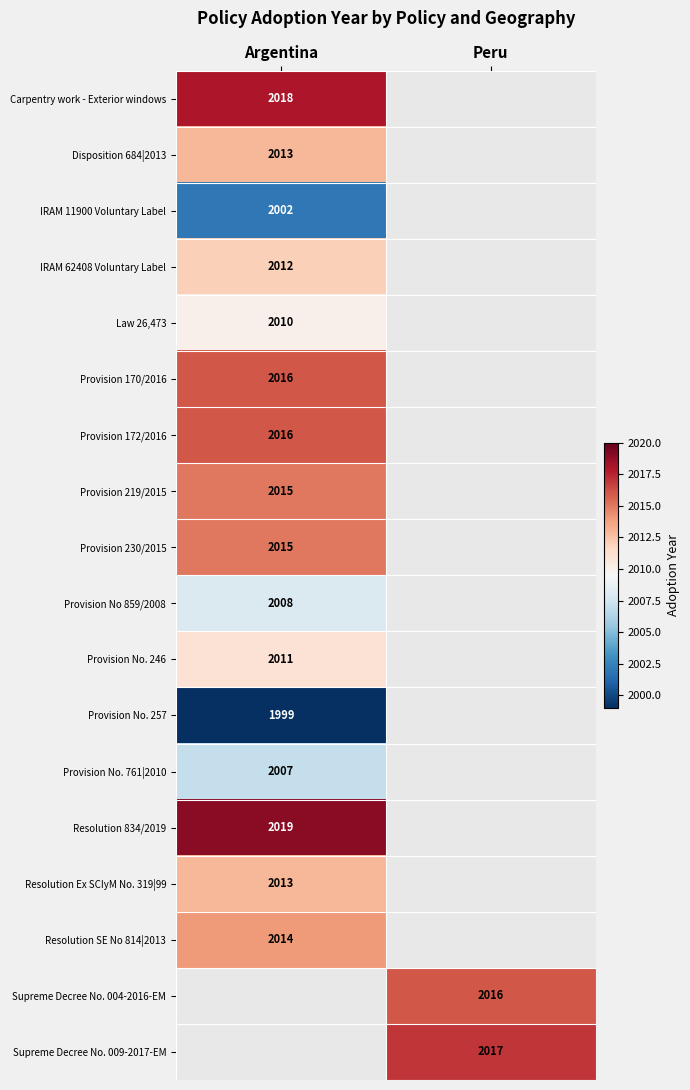

True or false: Resolution Ex SCIyM No. 319|99 has a value of 2013 at Argentina.

True